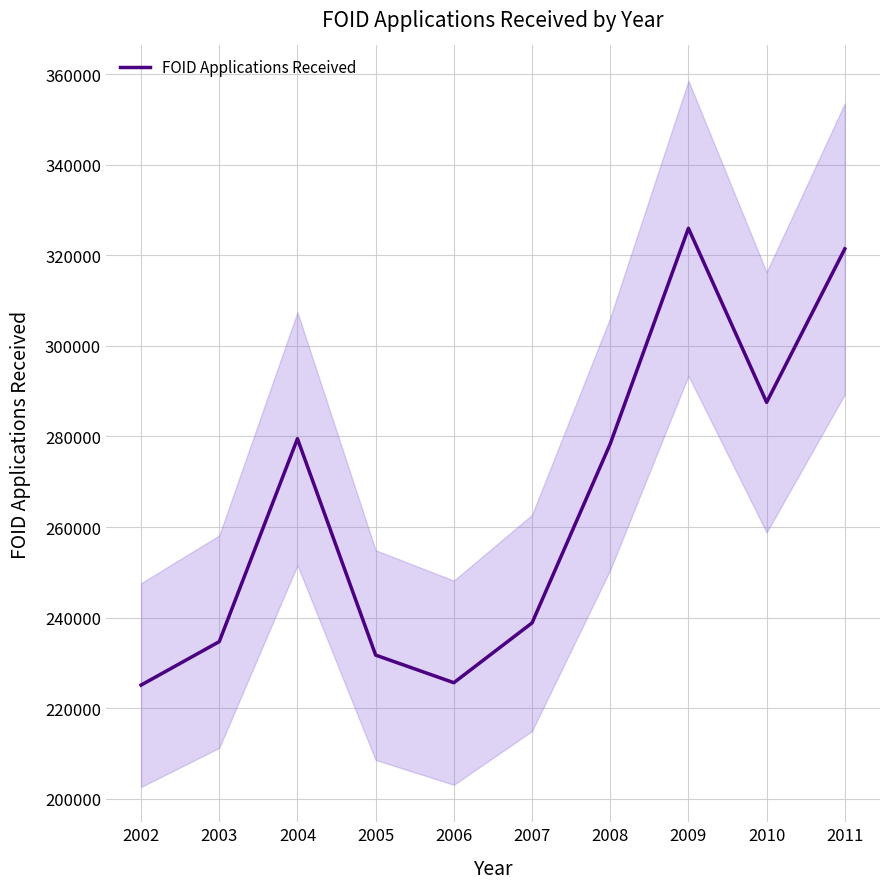

List the labels in order of value, largest first.

2009, 2011, 2010, 2004, 2008, 2007, 2003, 2005, 2006, 2002